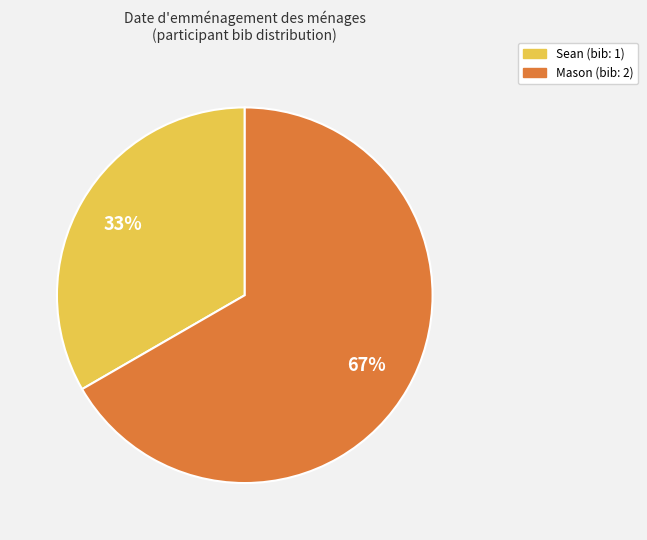

To the nearest percent, what is the average slice percentage?

50%